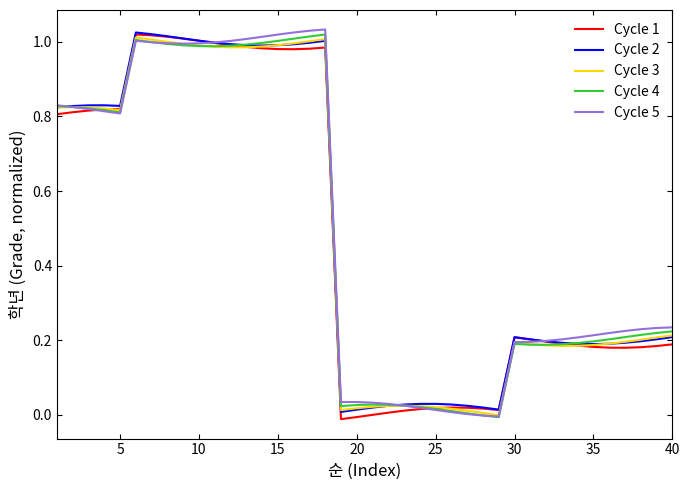

List the series in order of their overall mean, lowest first.

Cycle 1, Cycle 3, Cycle 4, Cycle 2, Cycle 5